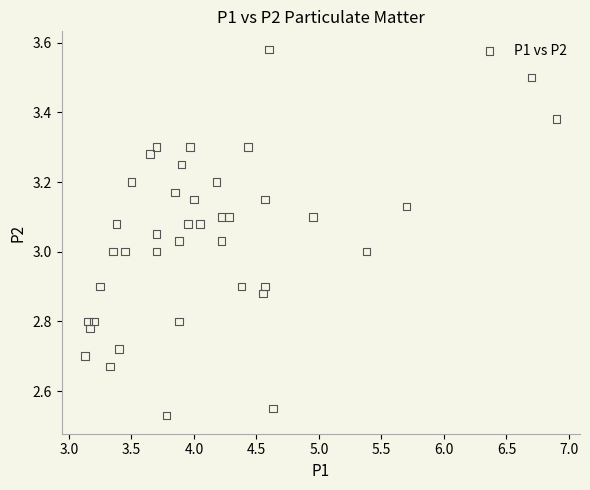

What is the range of X values (max minus min)?

3.8